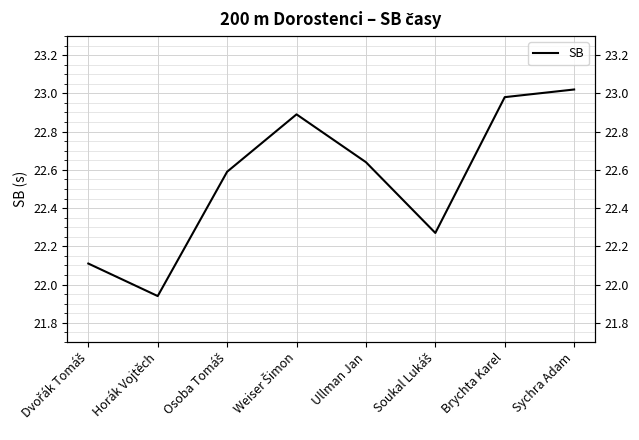

Reading left to right, list all the values displayed in this chart.

Dvořák Tomáš=22.1	Horák Vojtěch=21.9	Osoba Tomáš=22.6	Weiser Šimon=22.9	Ullman Jan=22.6	Soukal Lukáš=22.3	Brychta Karel=23.0	Sychra Adam=23.0